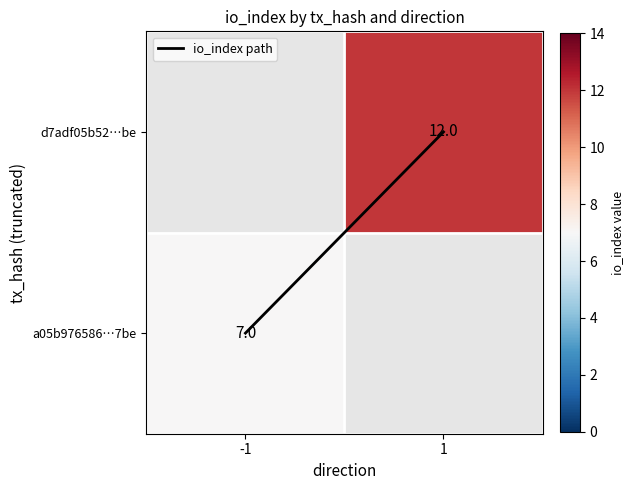

What is the sum of the values at 1 and -1?

2.0